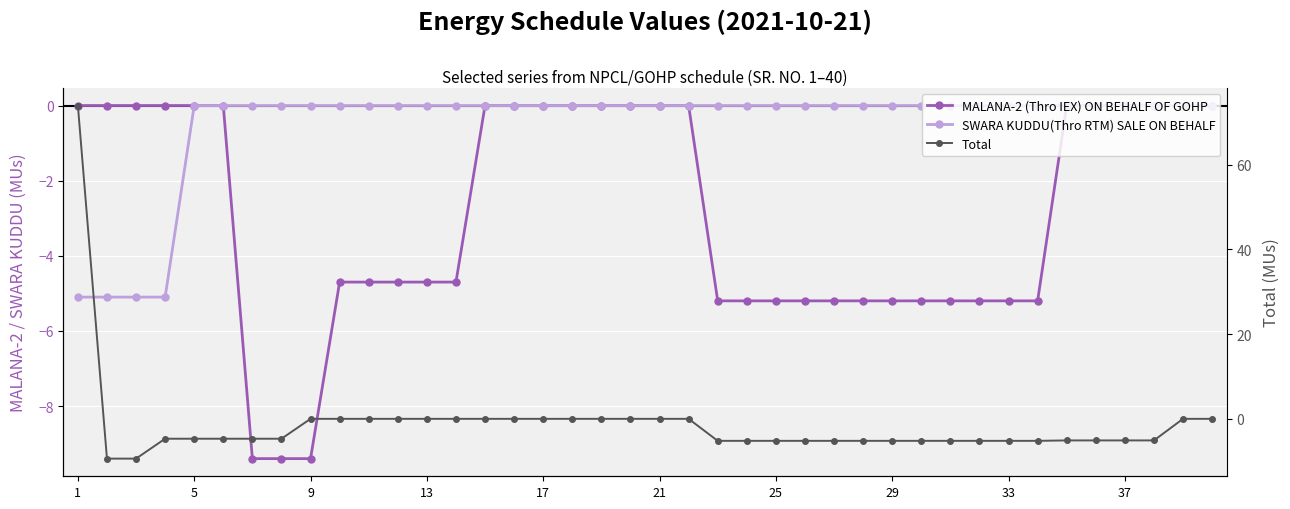

Rank the series at 27 from highest to lowest value.

SWARA KUDDU(Thro RTM) SALE ON BEHALF, MALANA-2 (Thro IEX) ON BEHALF OF GOHP, Total